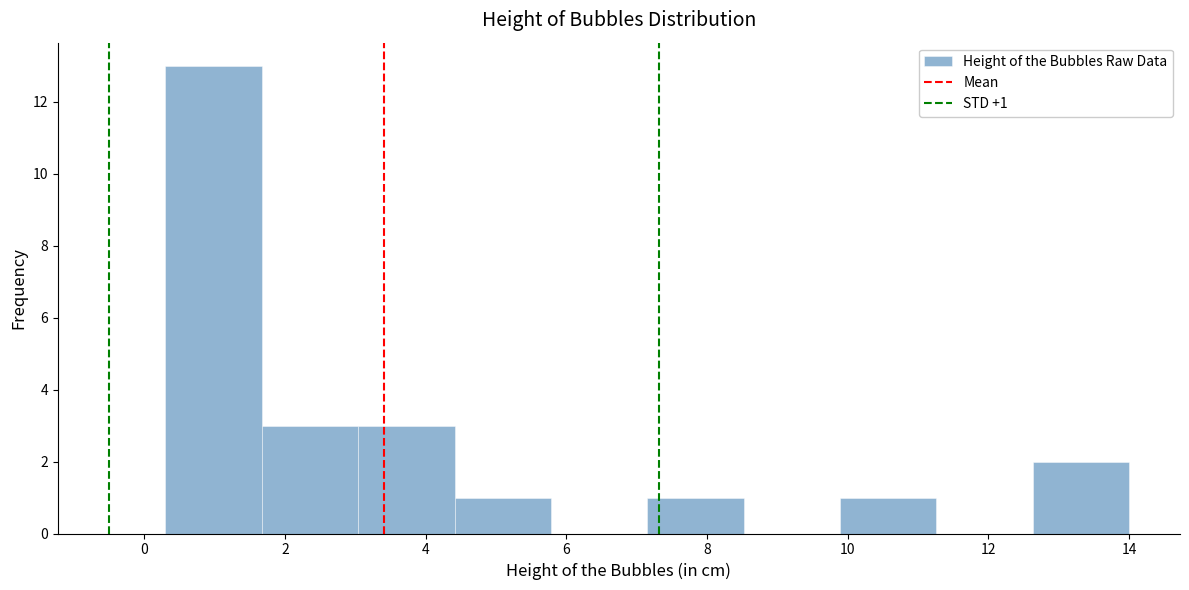

Which range on the x-axis has the tallest bar?

0.4 to 1.6